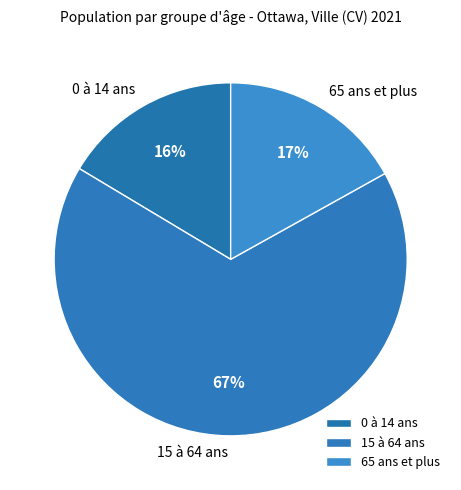

Is it true that 15 à 64 ans is 67% of the pie?

True